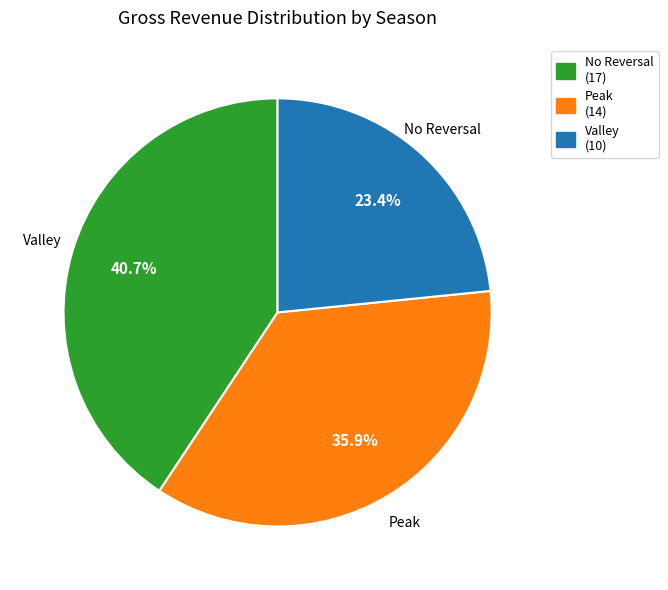

To the nearest percent, what is the difference between the largest and smallest slice percentages?

17%